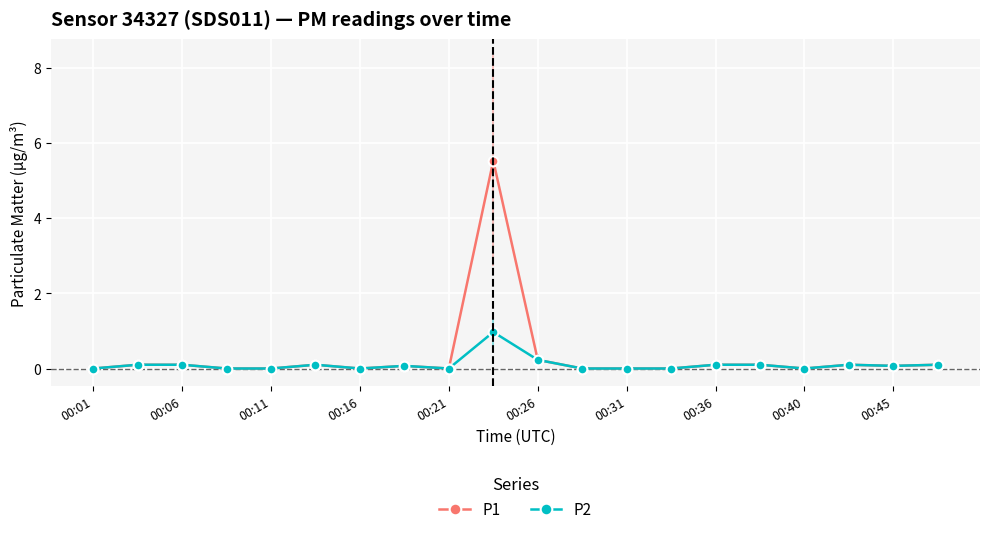

Which series has the largest range (max minus min)?

P1